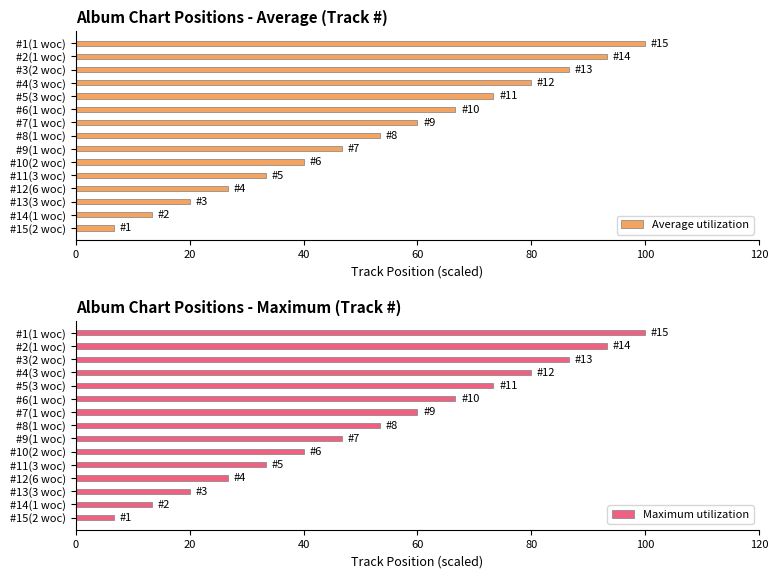

What are all the series names shown in the legend?

Average utilization, Maximum utilization